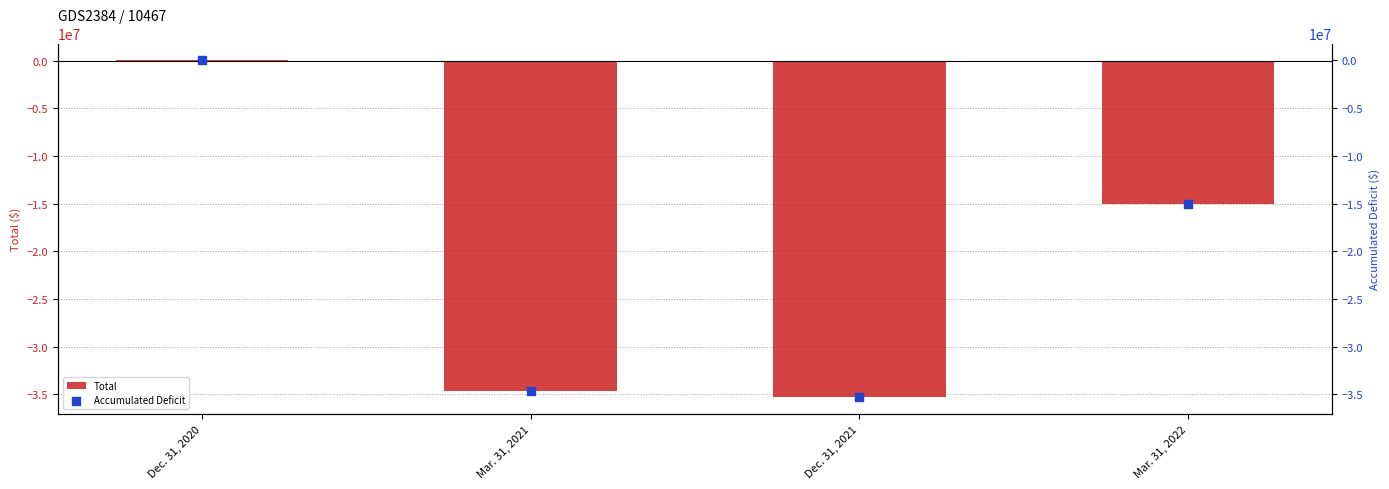

What is the total value across all series at Mar. 31, 2022?

-30003239